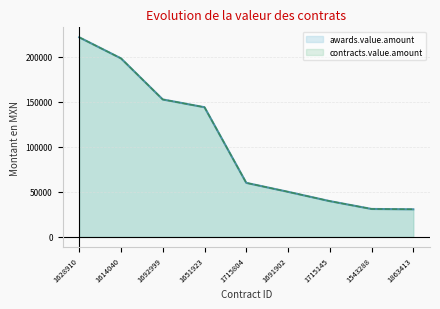

The value of awards.value.amount at 1715804 is 60000.0. True or false?

True